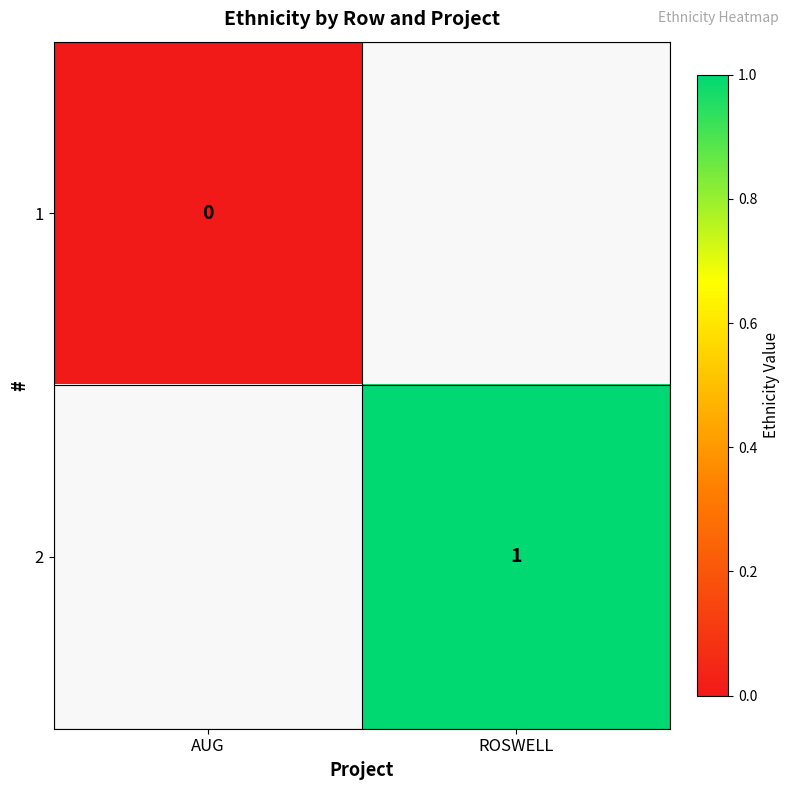

The 2 series shows 0 at ROSWELL. True or false?

False